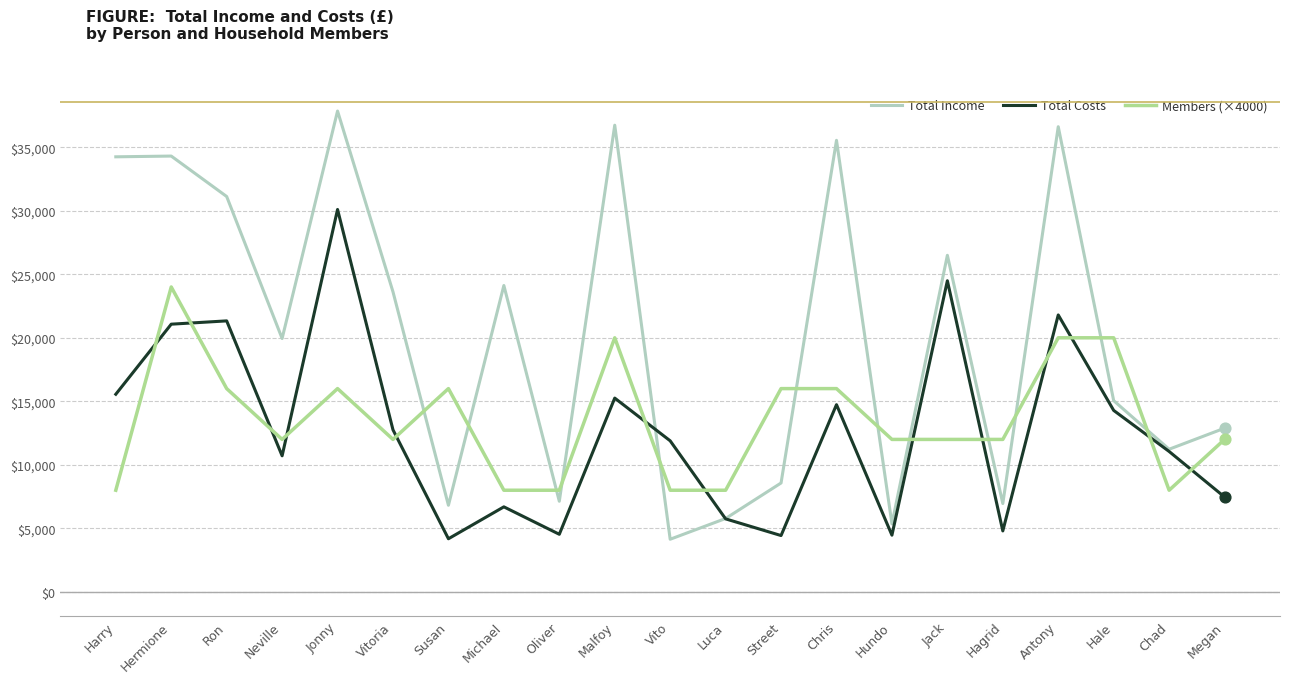

Between Ron and Oliver, which series saw the biggest shift?

Total Income